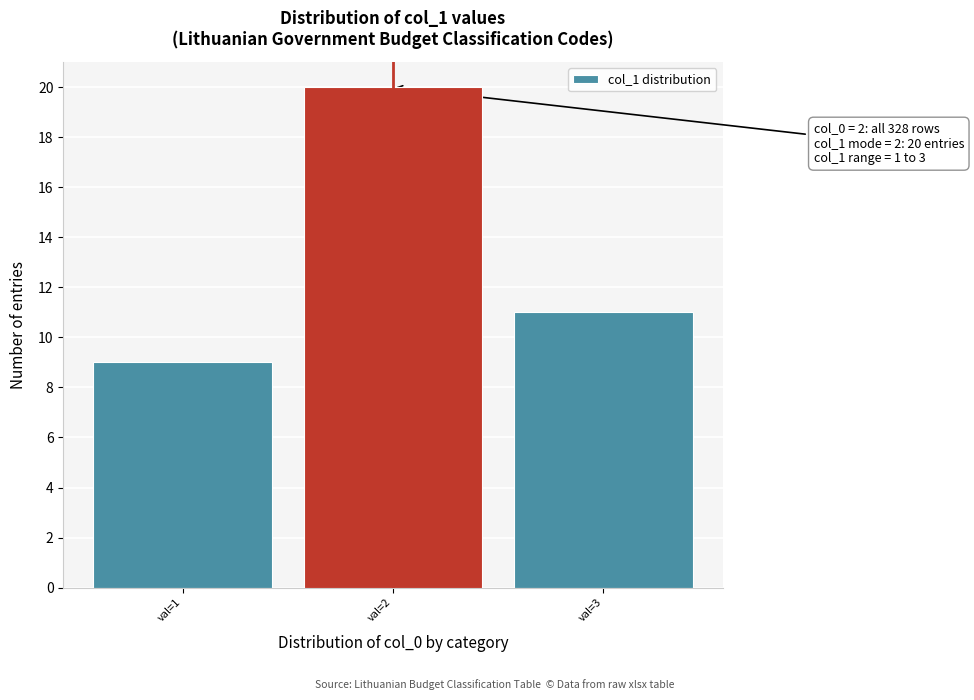

Reading right to left, what are all the values shown in this chart?

11	20	9